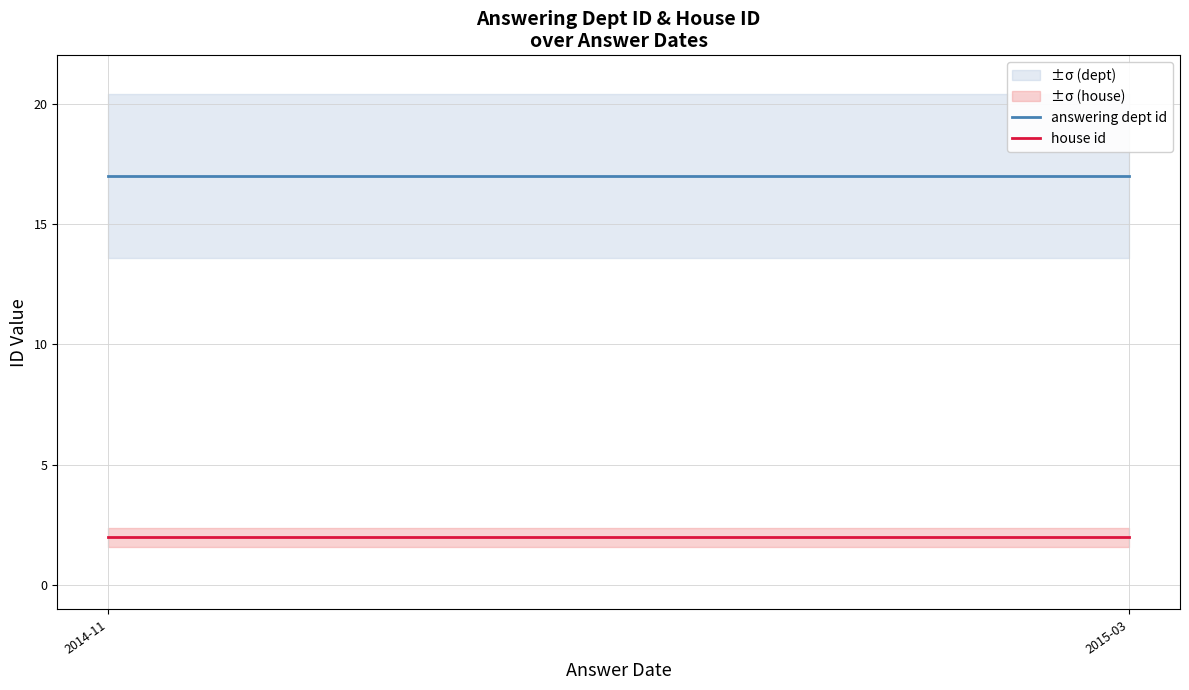

True or false: answering dept id and house id intersect in this chart.

False